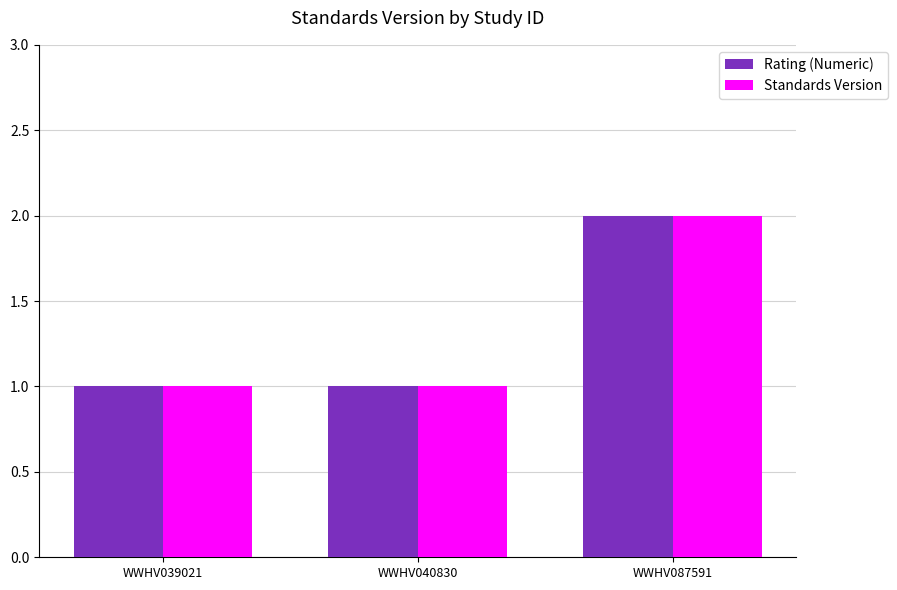

What is the total value across all series at WWHV087591?

4